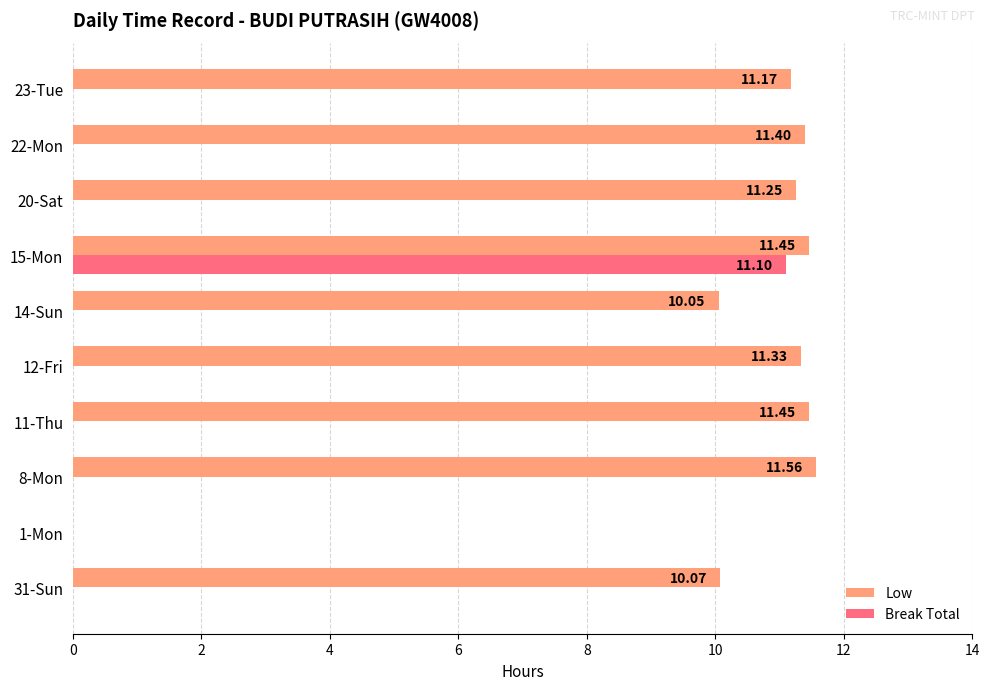

At which category is the sum across all series the highest?

15-Mon